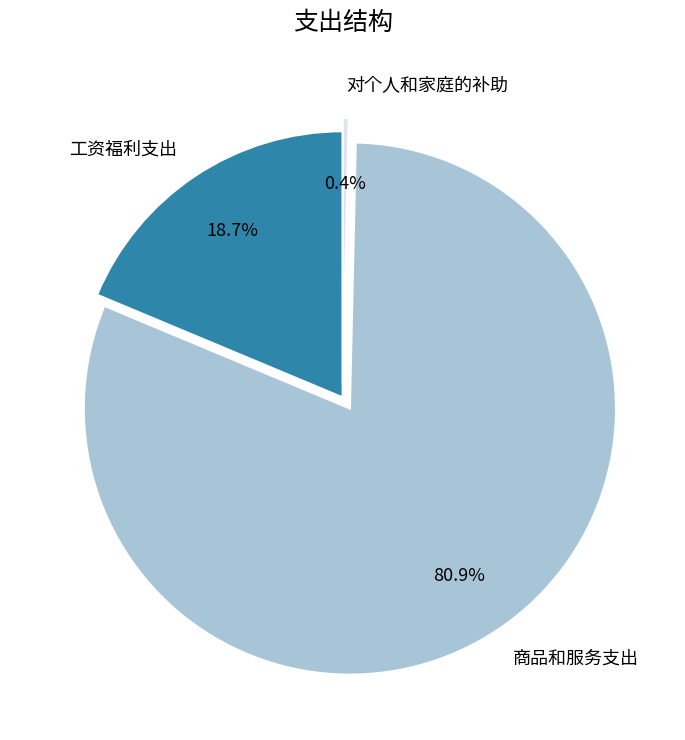

Between 对个人和家庭的补助 and 商品和服务支出, which is larger?

商品和服务支出